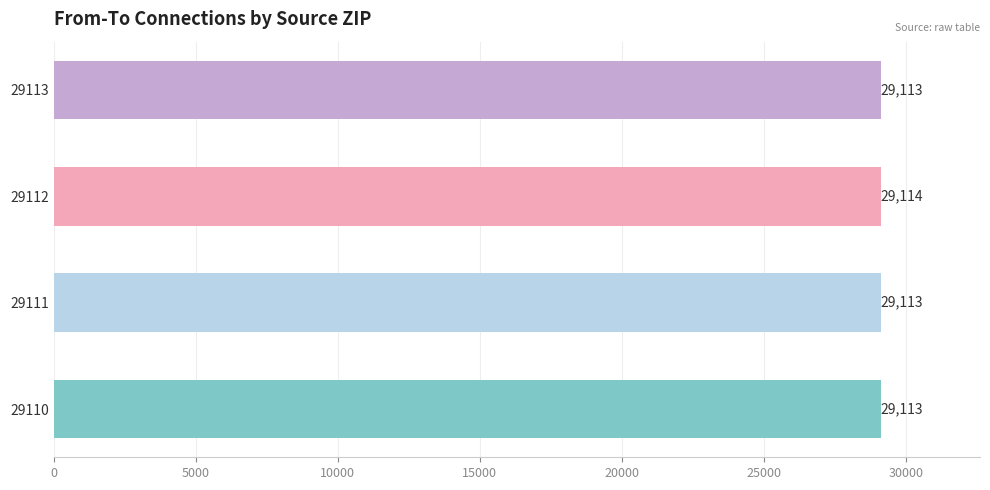

Does the chart contain stacked bars?

No